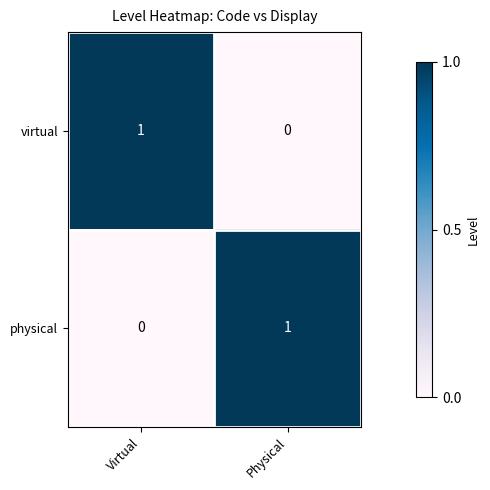

Is it true that virtual equals 1 at Virtual?

True